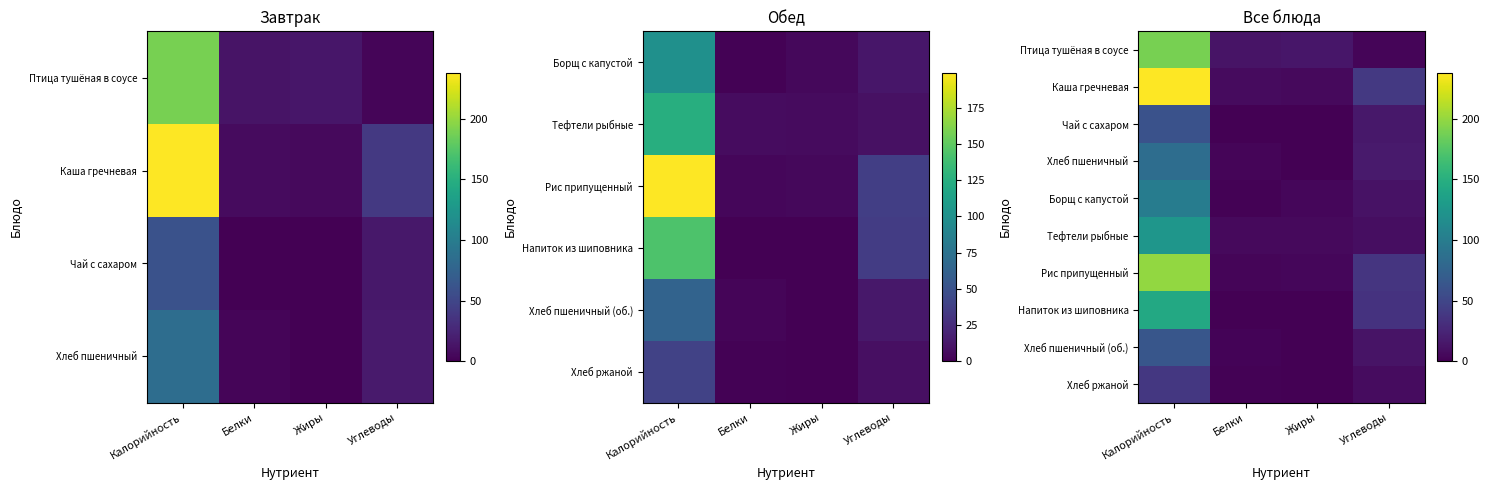

What is the total value across all series at Жиры?

35.1